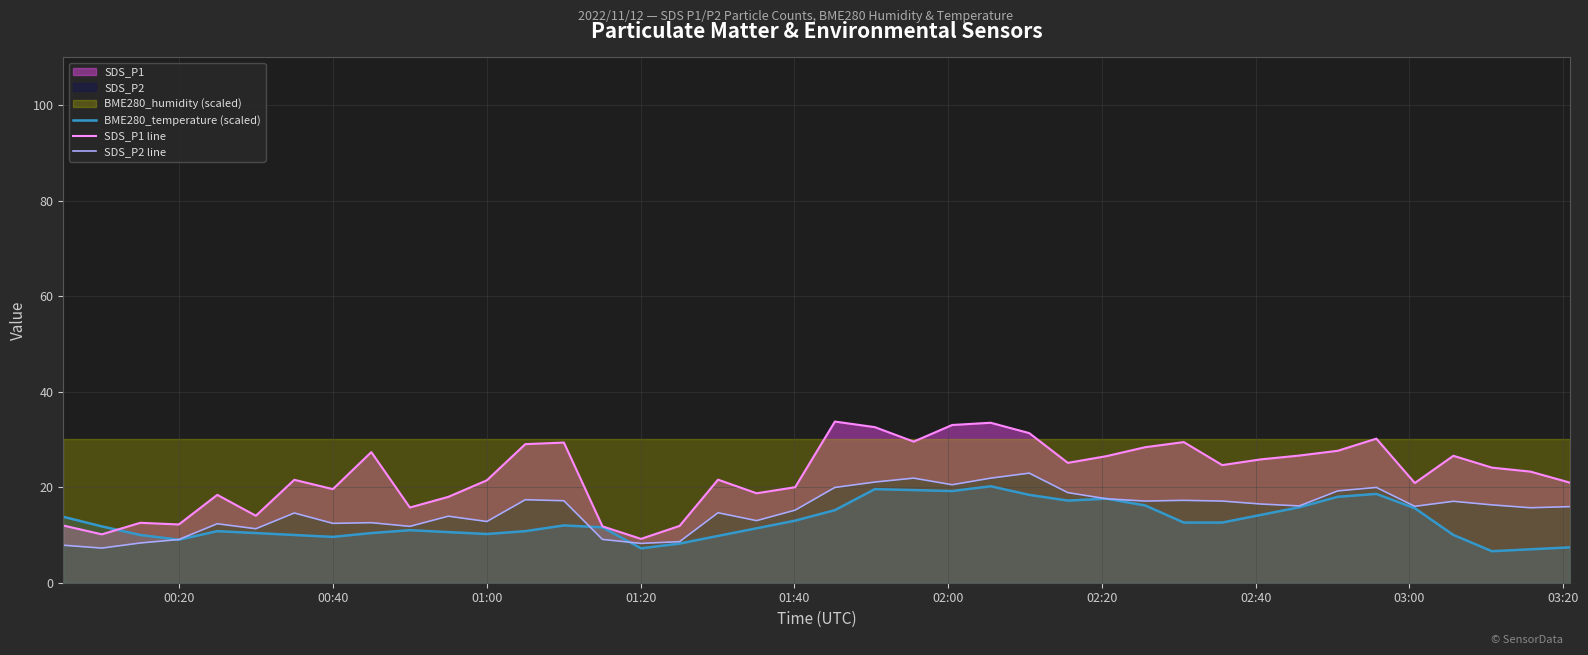

What is the lowest value of the SDS_P1 line series?

9.2